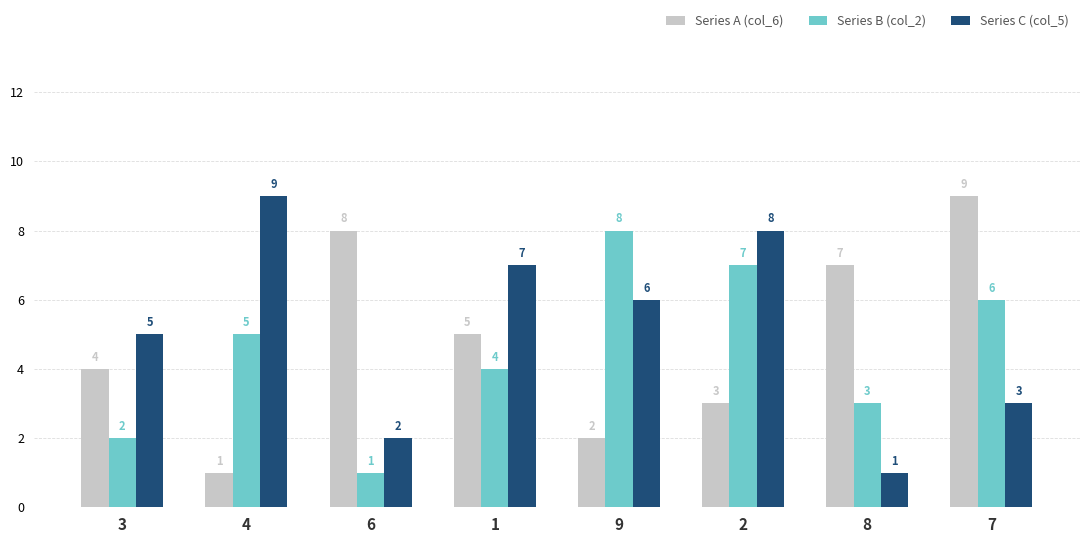

What position from the right is 6?

6